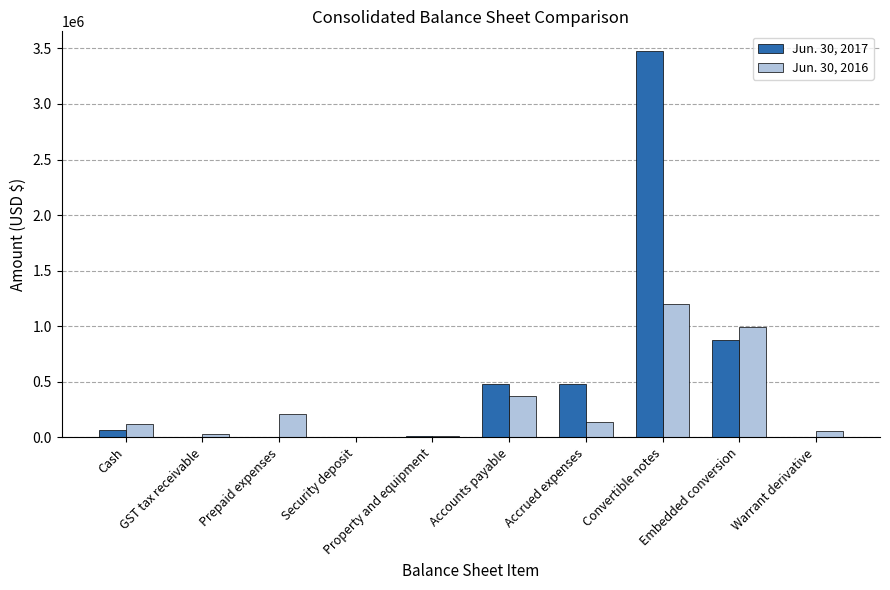

The Jun. 30, 2016 series shows 55839 at Warrant derivative. True or false?

True